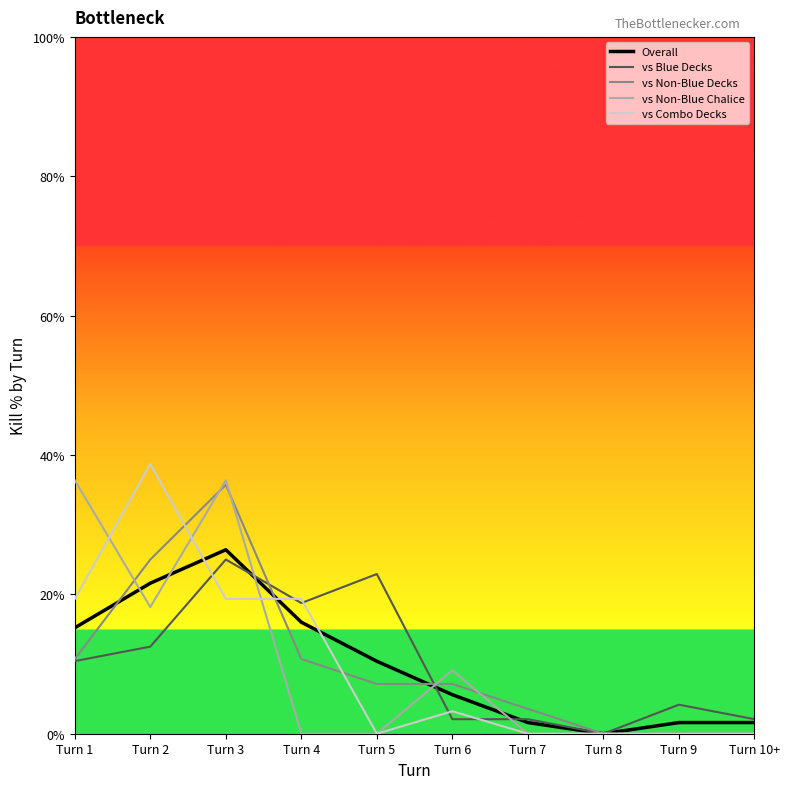

Is it true that vs Combo Decks equals 0.1 at Turn 1?

False